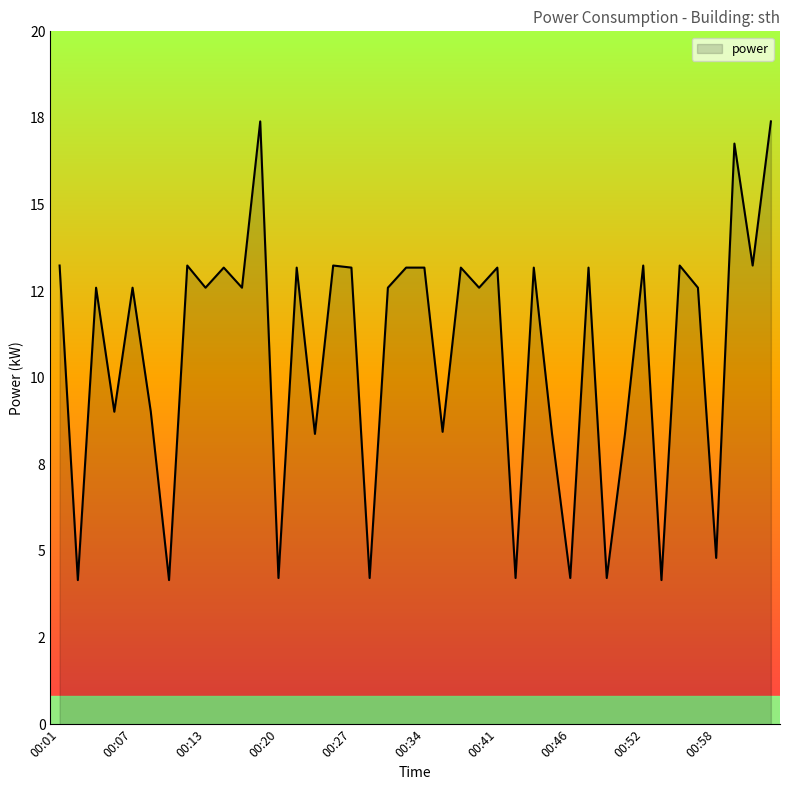

Rank the categories by value from lowest to highest.

00:02, 00:09, 00:53, 00:20, 00:28, 00:42, 00:46, 00:49, 00:58, 00:24, 00:45, 00:50, 00:35, 00:05, 00:08, 00:04, 00:07, 00:13, 00:17, 00:30, 00:39, 00:57, 00:15, 00:22, 00:27, 00:32, 00:34, 00:37, 00:41, 00:44, 00:48, 00:01, 00:11, 00:25, 00:52, 00:55, 01:02, 01:00, 00:19, 01:04